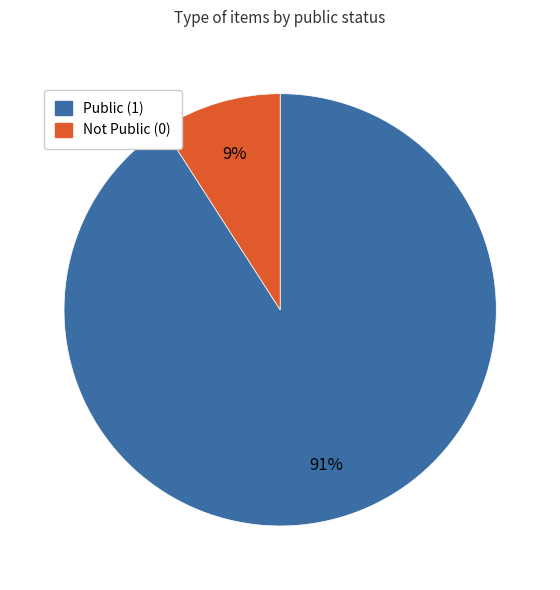

To the nearest percent, what is the average slice percentage?

50%